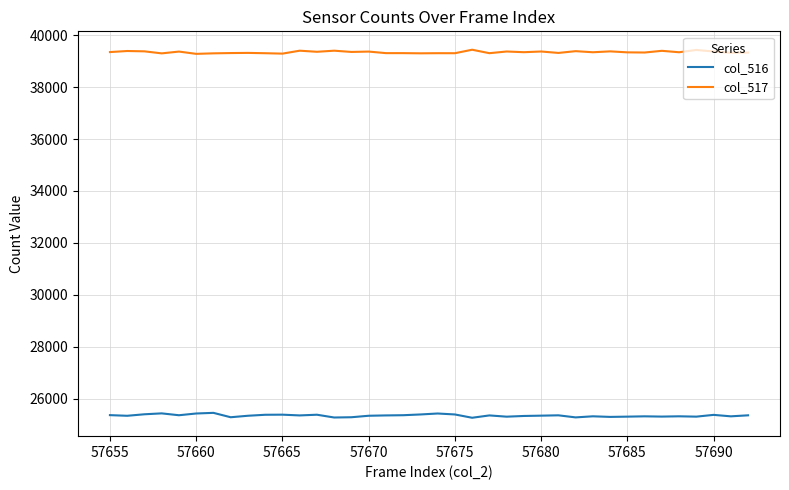

Which series has the largest total across all categories?

col_517